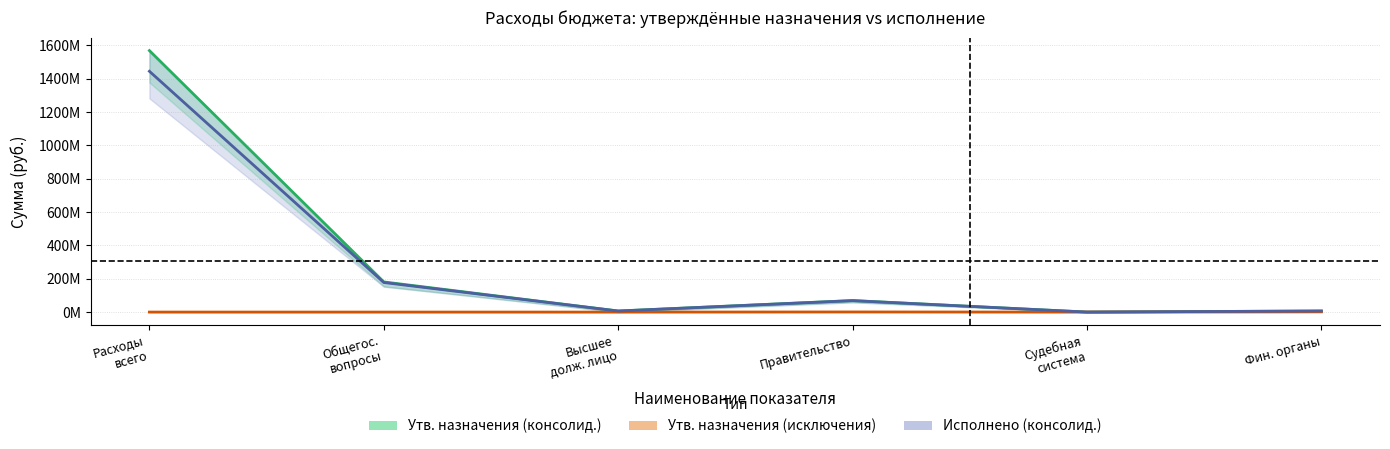

What is the difference between the second highest and second lowest values in the Утв. бюджетные назначения (исключения) series?

726501.0